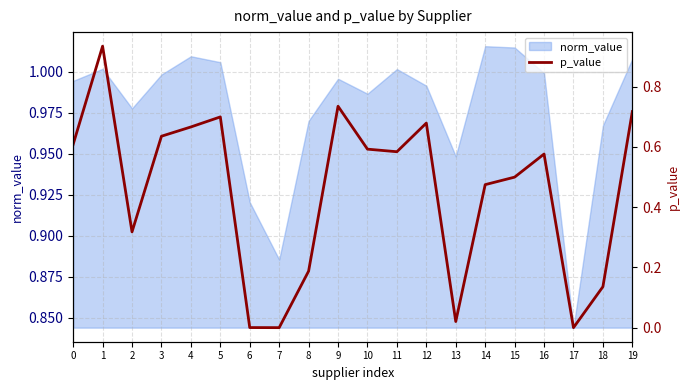

Which category has the highest value across all series?

1